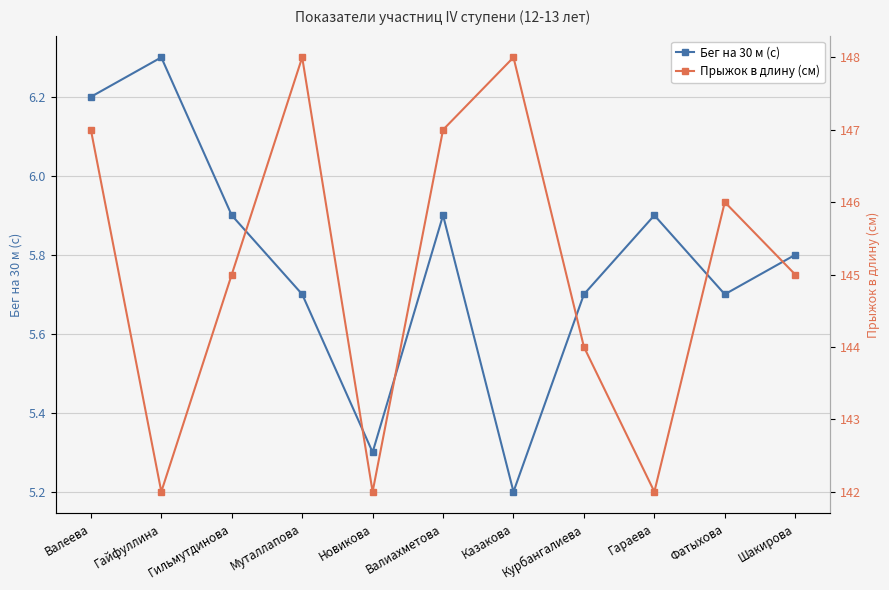

The Прыжок в длину (см) series shows 148.0 at Муталлапова. True or false?

True